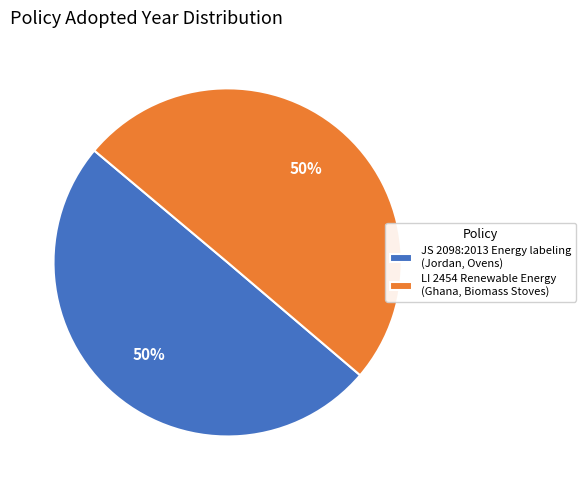

To the nearest percent, what percentage of the pie is JS 2098:2013 Energy labeling (Jordan, Ovens)?

50%